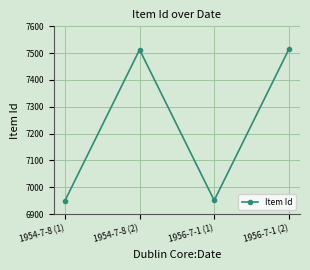

What is the difference between the values at 1956-7-1 (2) and 1956-7-1 (1)?

563